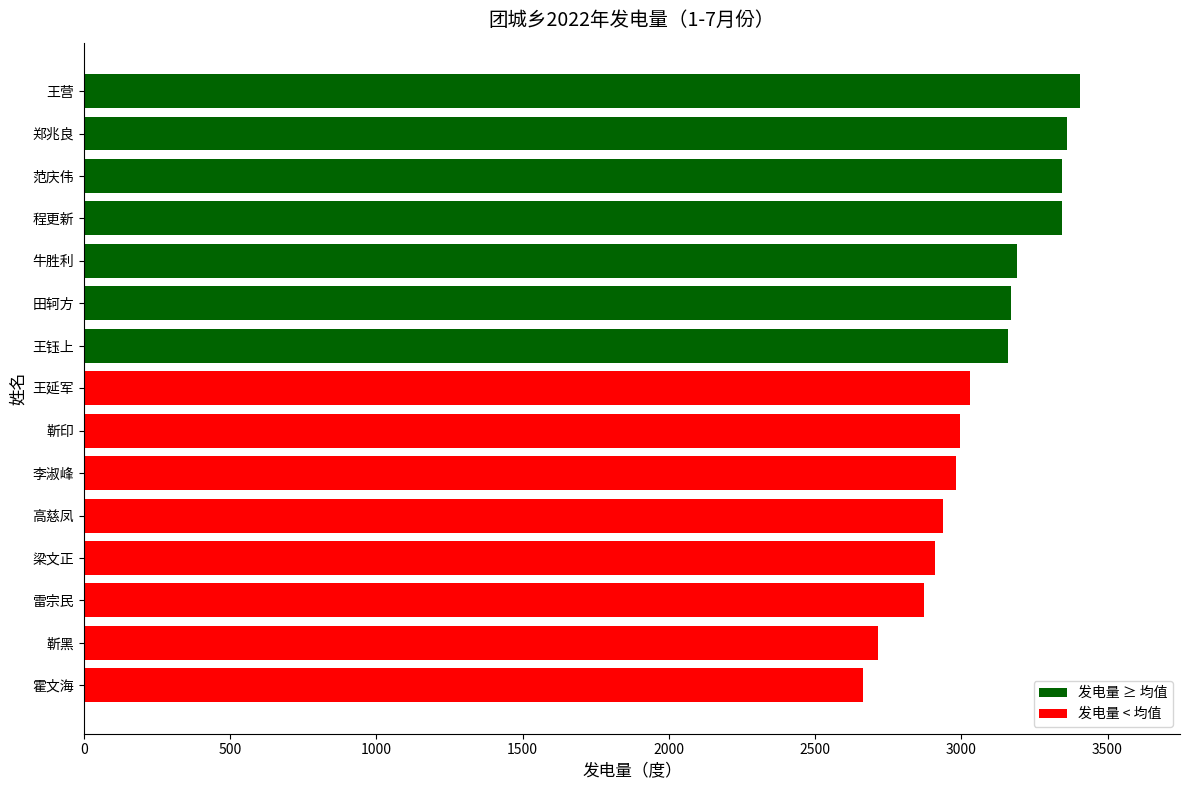

What is the change in value from 牛胜利 to 范庆伟?

+154